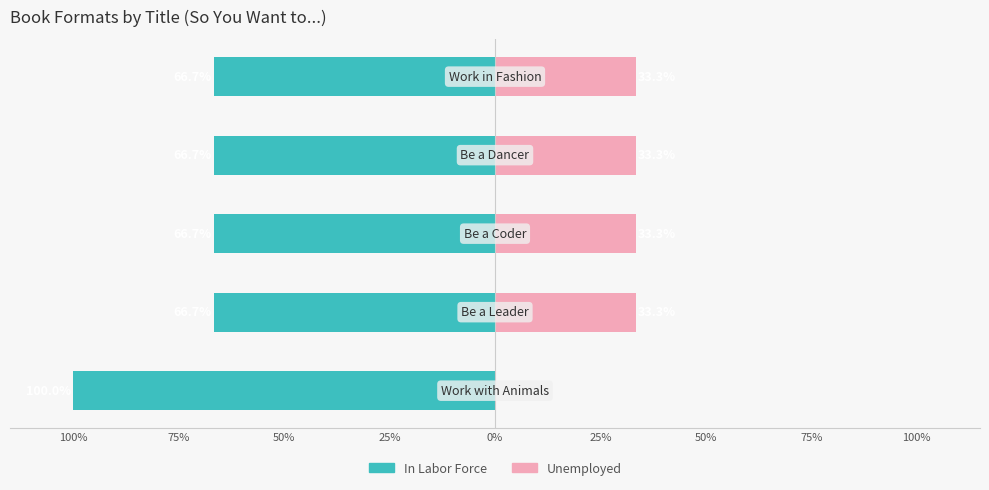

How many bars are there in total?

10